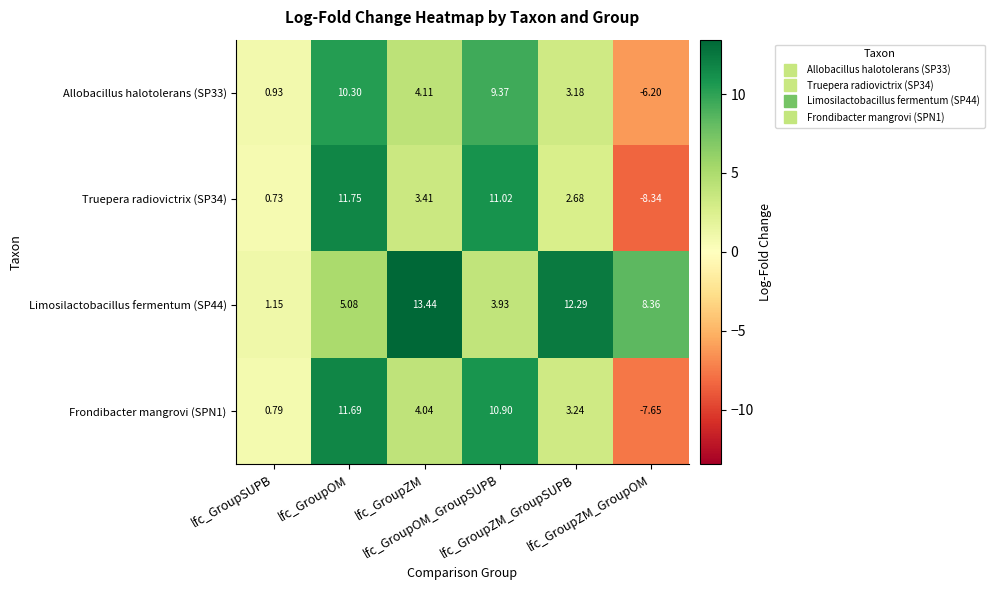

Reading left to right, list all the values displayed in this chart.

Allobacillus halotolerans (SP33): lfc_GroupSUPB=0.9	lfc_GroupOM=10.3	lfc_GroupZM=4.1	lfc_GroupOM_GroupSUPB=9.4	lfc_GroupZM_GroupSUPB=3.2	lfc_GroupZM_GroupOM=-6.2
Truepera radiovictrix (SP34): lfc_GroupSUPB=0.7	lfc_GroupOM=11.8	lfc_GroupZM=3.4	lfc_GroupOM_GroupSUPB=11.0	lfc_GroupZM_GroupSUPB=2.7	lfc_GroupZM_GroupOM=-8.3
Limosilactobacillus fermentum (SP44): lfc_GroupSUPB=1.1	lfc_GroupOM=5.1	lfc_GroupZM=13.4	lfc_GroupOM_GroupSUPB=3.9	lfc_GroupZM_GroupSUPB=12.3	lfc_GroupZM_GroupOM=8.4
Frondibacter mangrovi (SPN1): lfc_GroupSUPB=0.8	lfc_GroupOM=11.7	lfc_GroupZM=4.0	lfc_GroupOM_GroupSUPB=10.9	lfc_GroupZM_GroupSUPB=3.2	lfc_GroupZM_GroupOM=-7.7